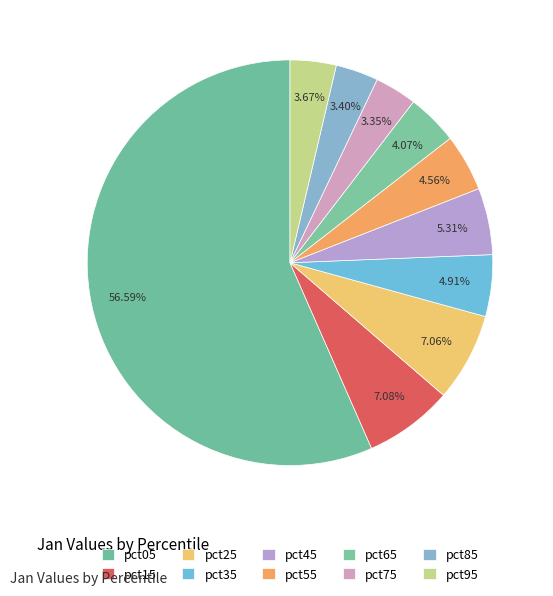

To the nearest percent, what percentage of the pie is pct85?

3%